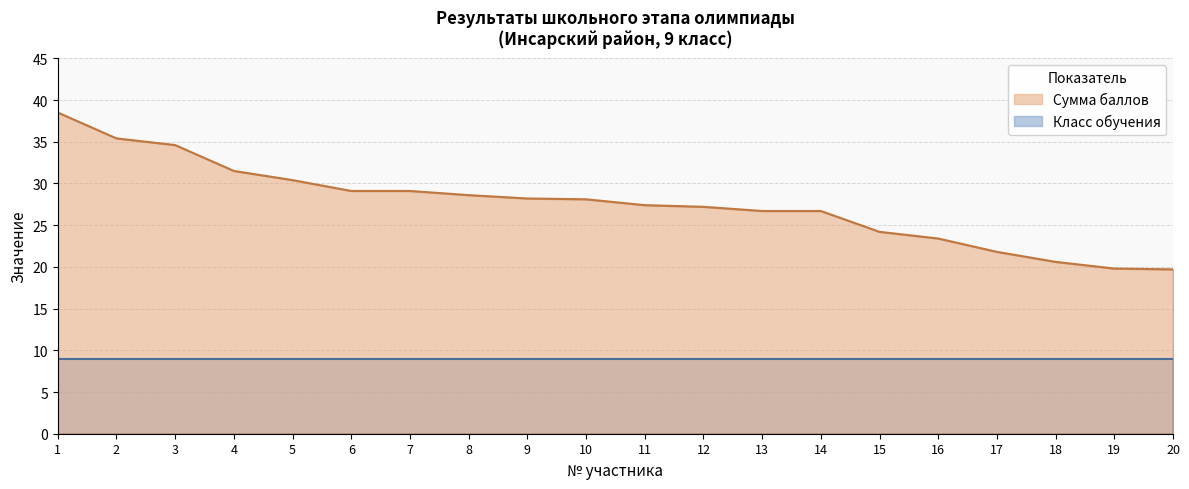

What is the change in value from 9 to 11?

-0.8